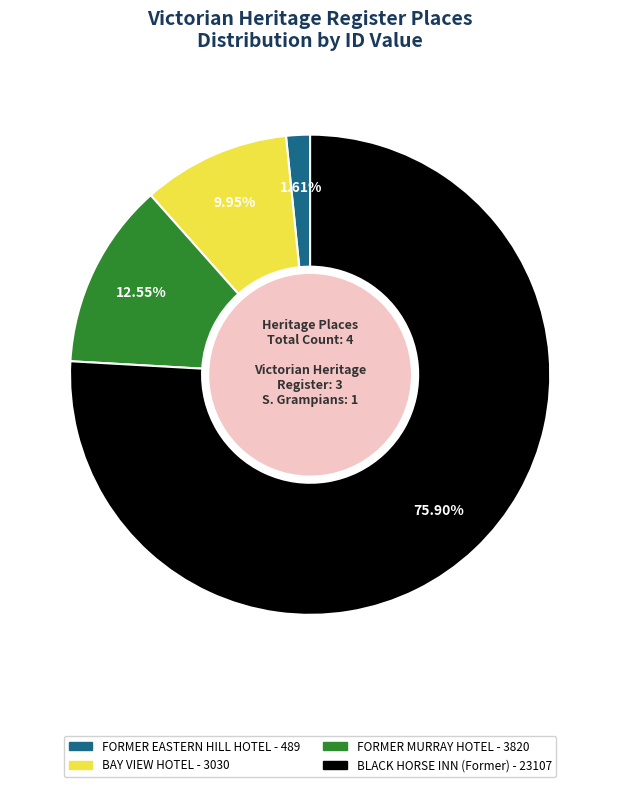

To the nearest percent, what is the combined percentage of FORMER MURRAY HOTEL and FORMER EASTERN HILL HOTEL?

14%